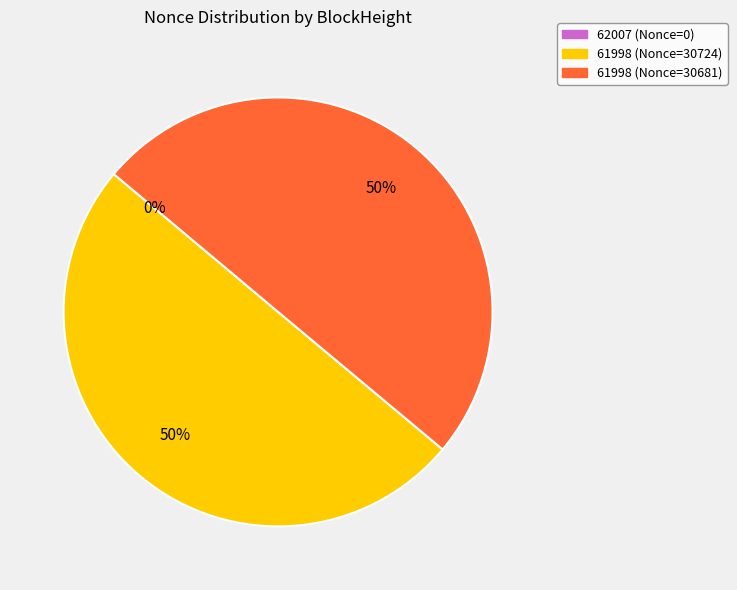

What is the smallest slice in the pie chart?

62007 (Nonce=0)